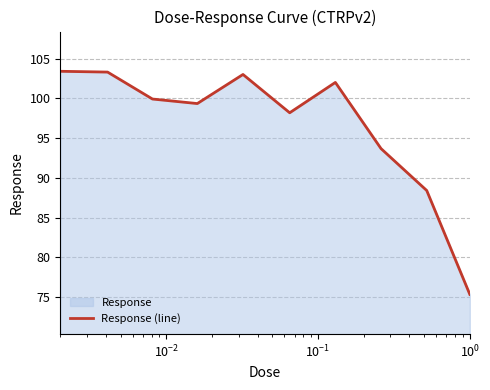

What is the difference between the maximum and minimum values?

28.1